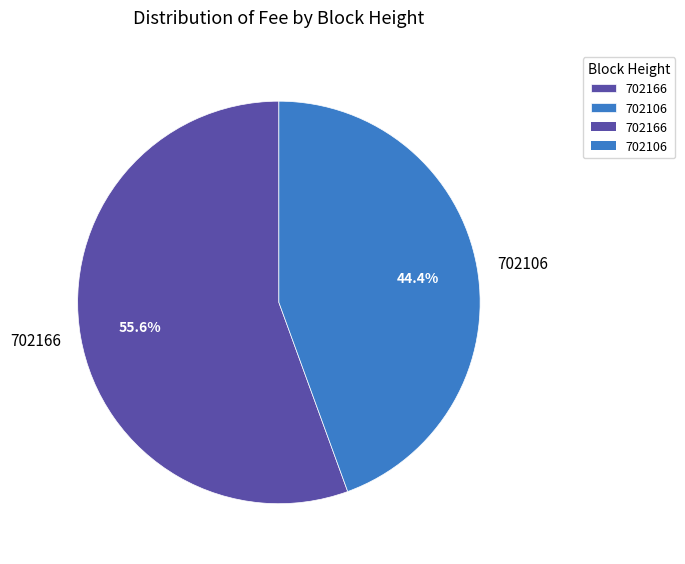

To the nearest percent, what is the average slice percentage?

50%